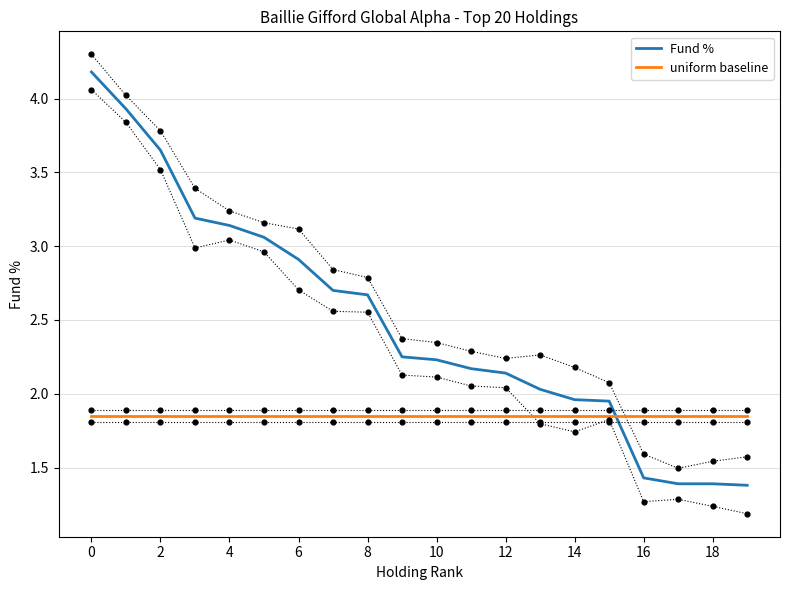

Which series has the widest spread of Y values?

Fund %